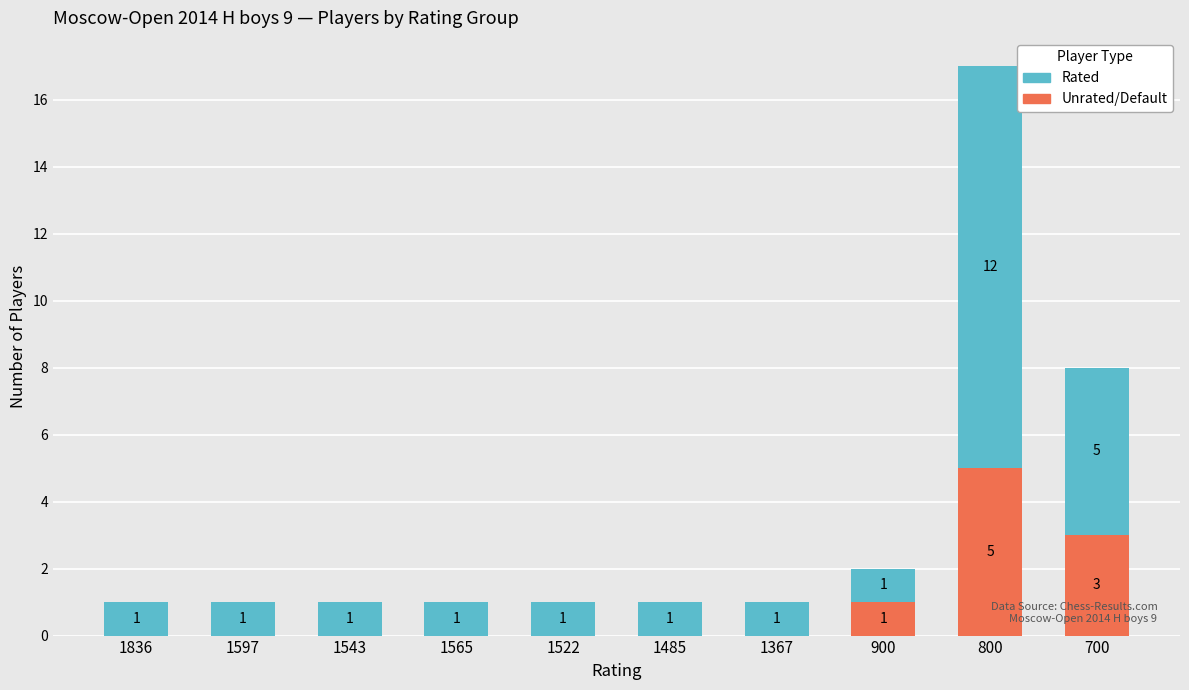

Are the bars grouped side by side (vs. stacked)?

No